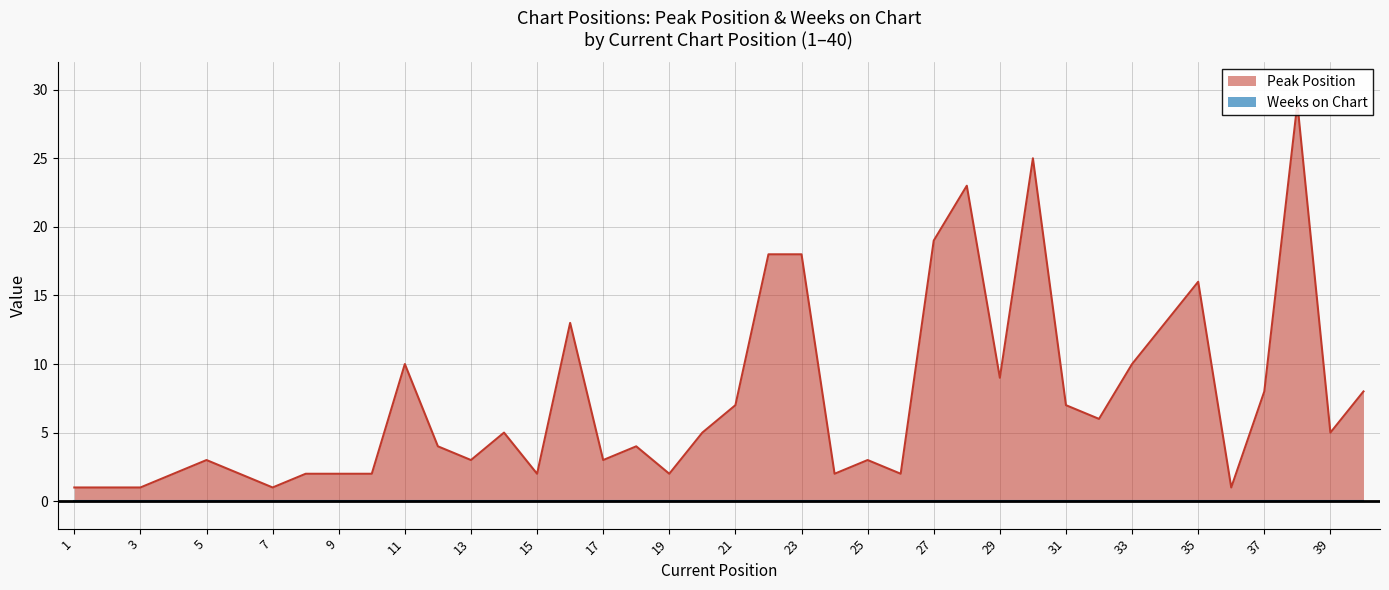

What is the minimum value shown in the chart?

1